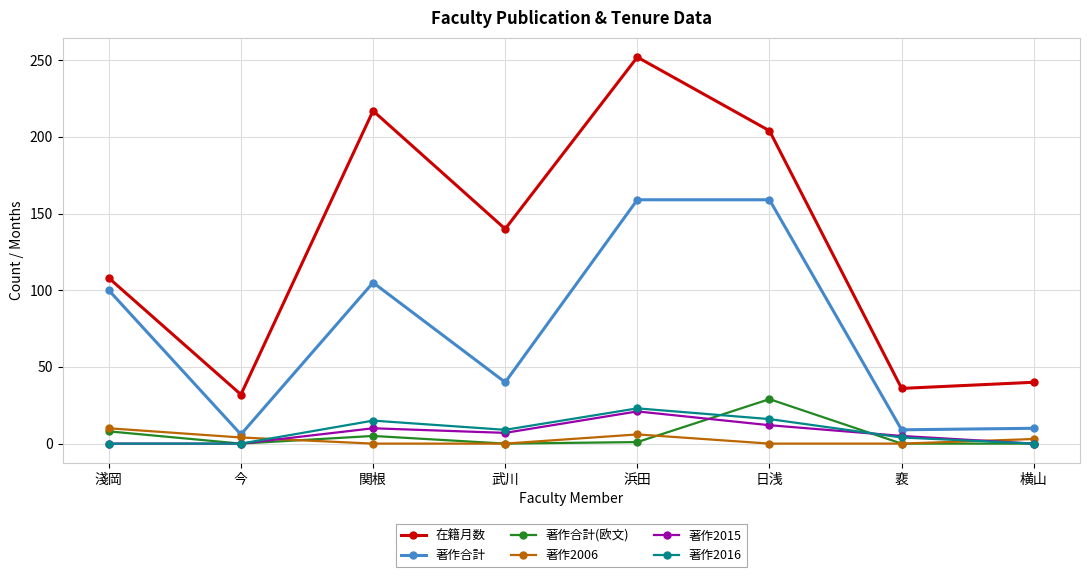

What is the approximate value of 在籍月数 at 淺岡?

108